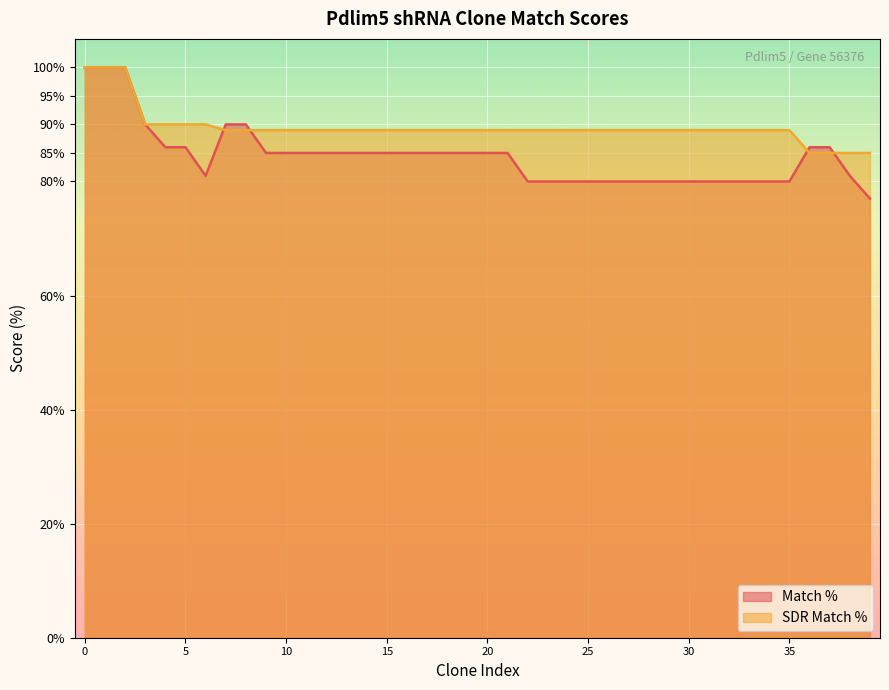

List the series in order of their peak value, highest first.

Match %, SDR Match %